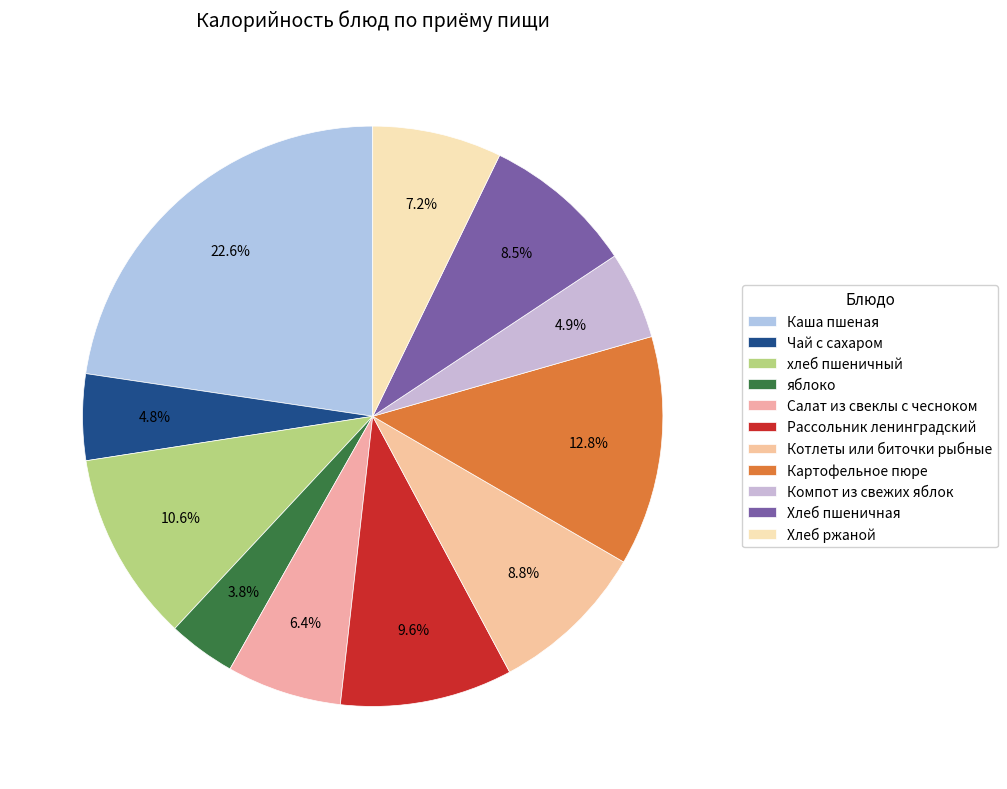

Between хлеб пшеничный and Чай с сахаром, which is larger?

хлеб пшеничный